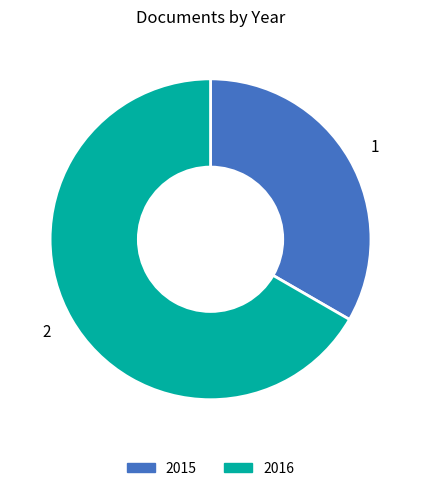

Which slice is the largest?

2